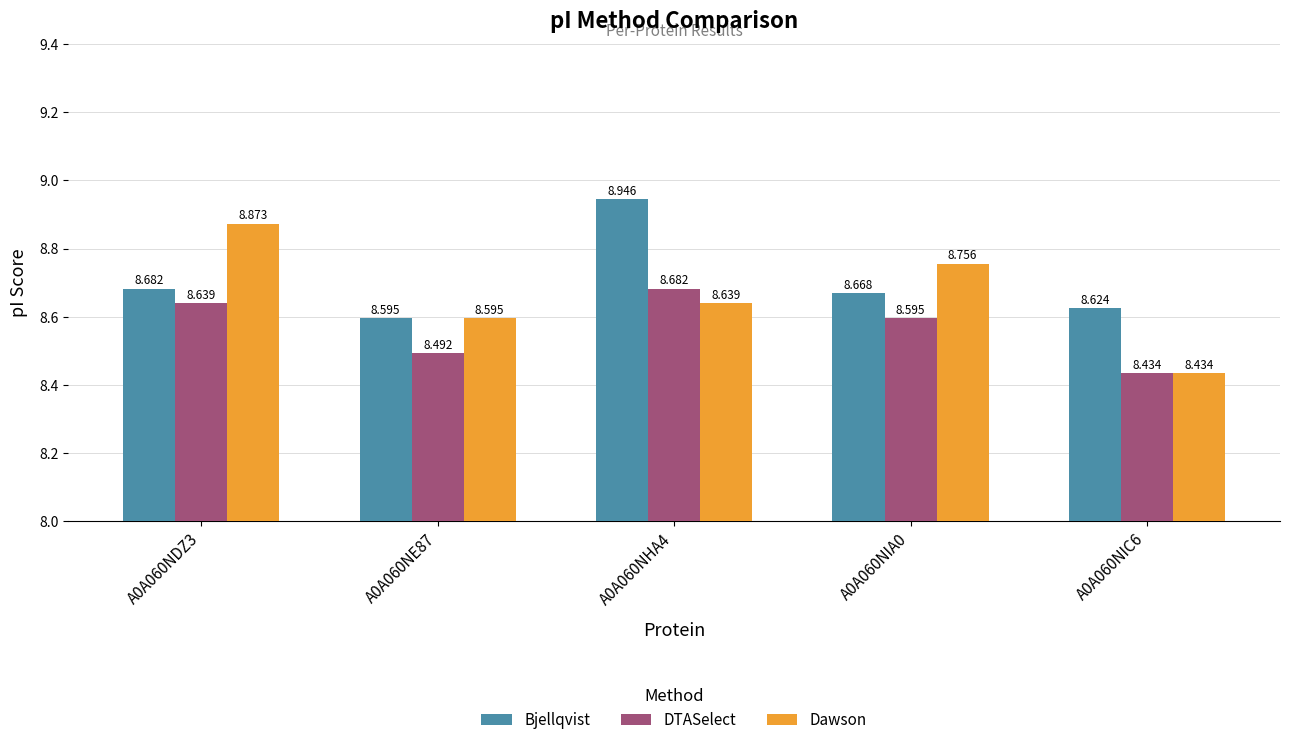

List the series in order of their overall mean, lowest first.

DTASelect, Dawson, Bjellqvist